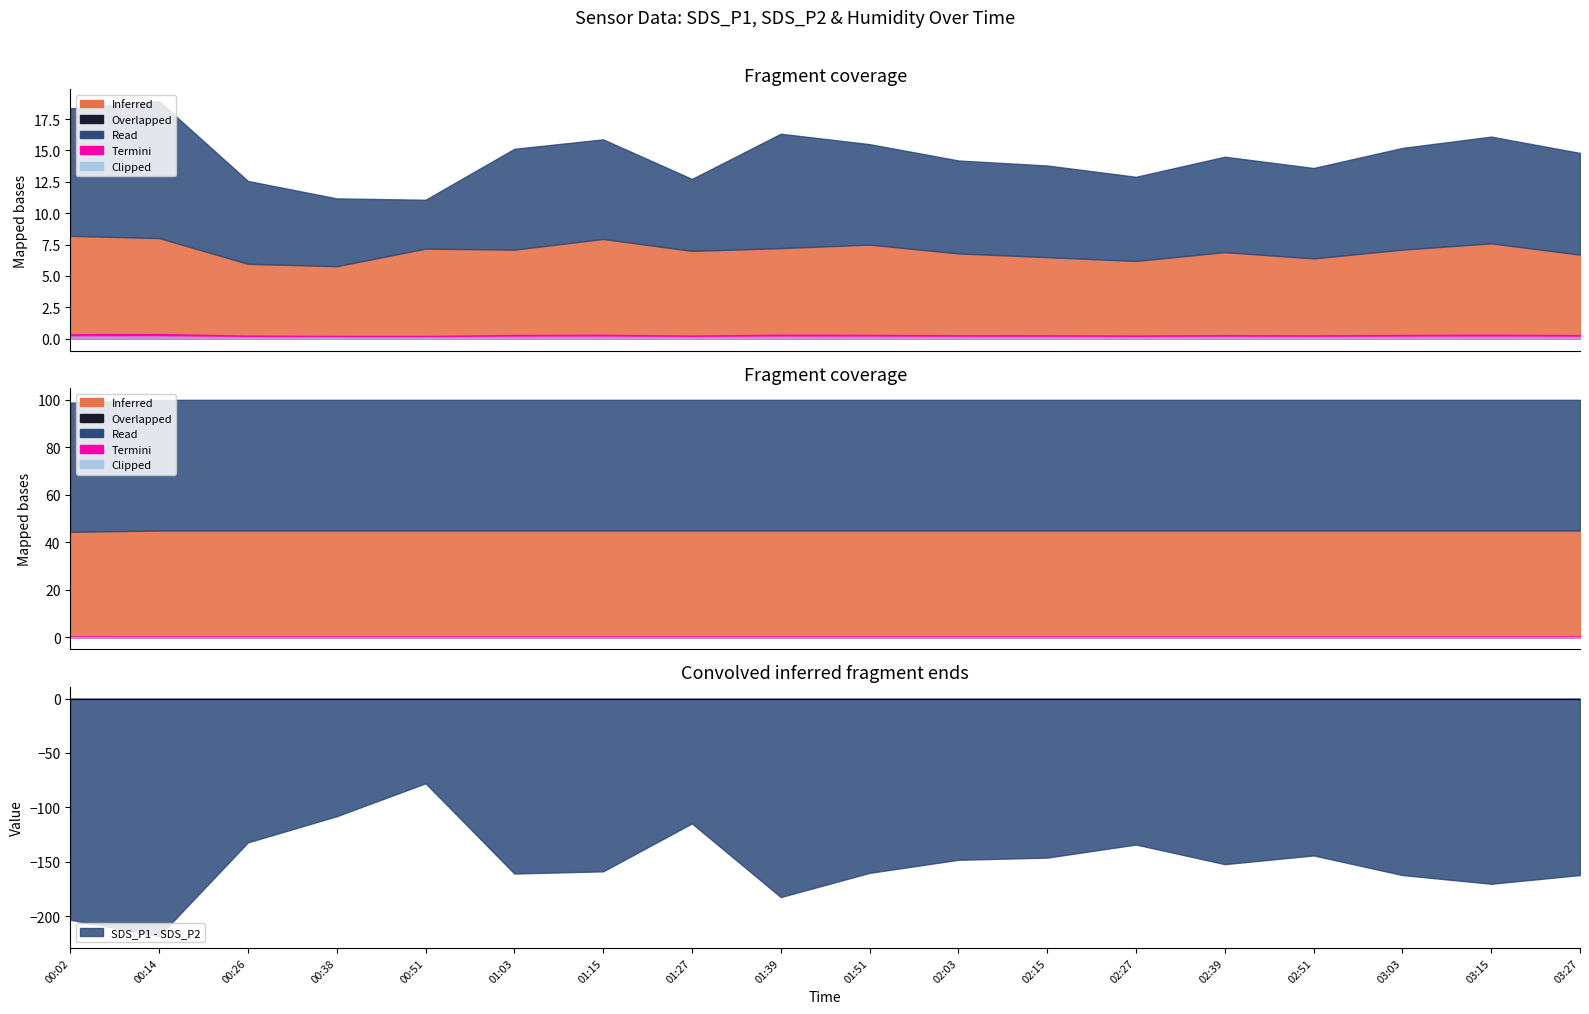

What is the sum of all SDS_P2 values?

126.1